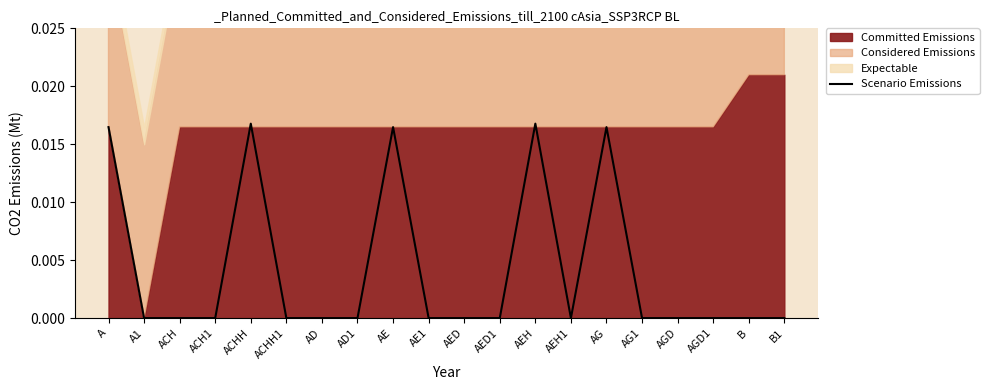

Where is the first local minimum?

AEH1